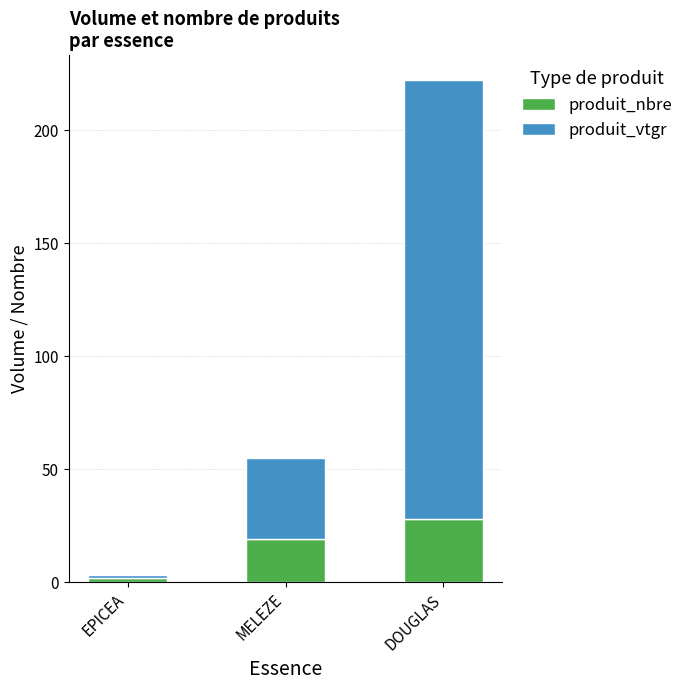

The produit_nbre series shows 28.0 at DOUGLAS. True or false?

True